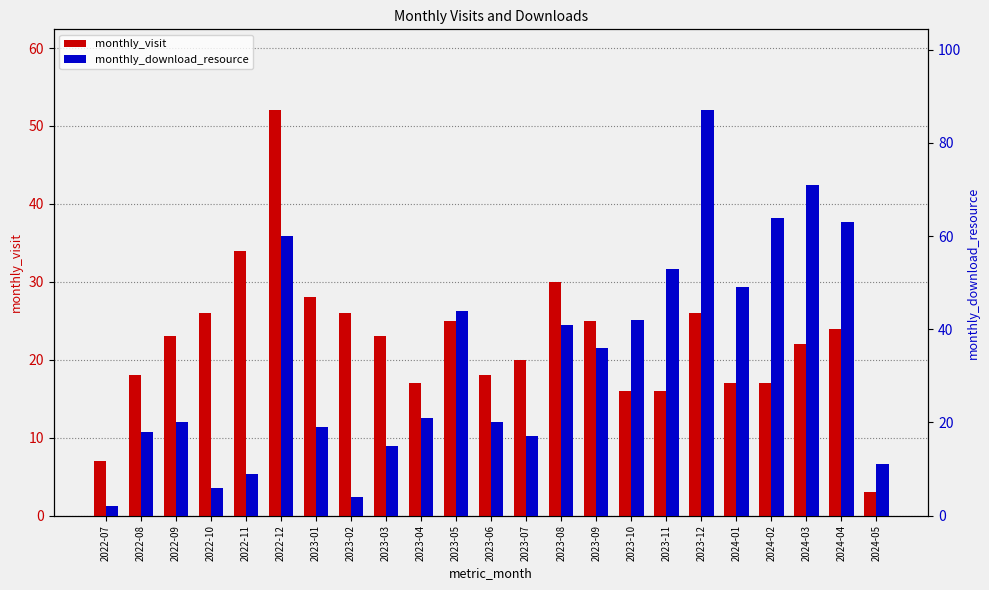

How many categories are shown in the chart?

23